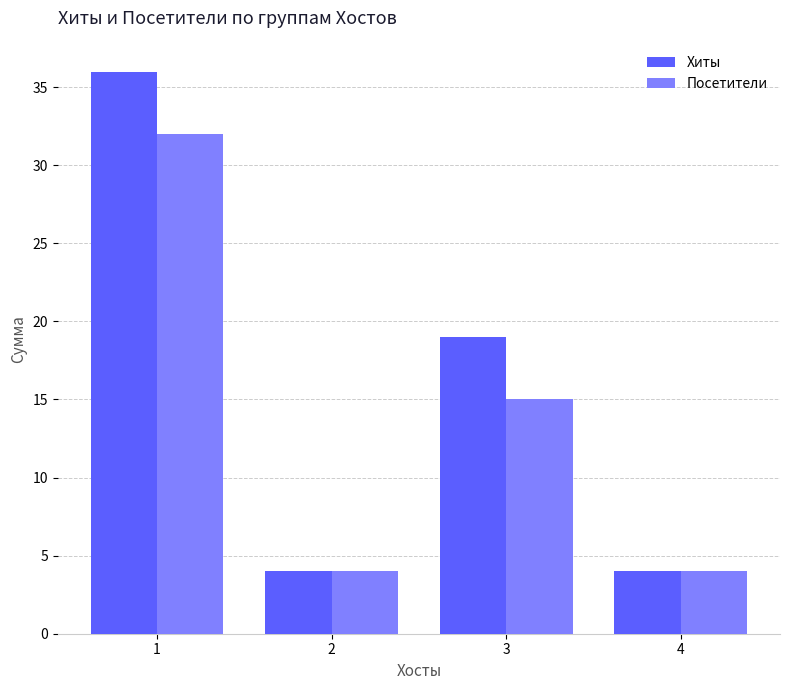

Are the bars horizontal?

No